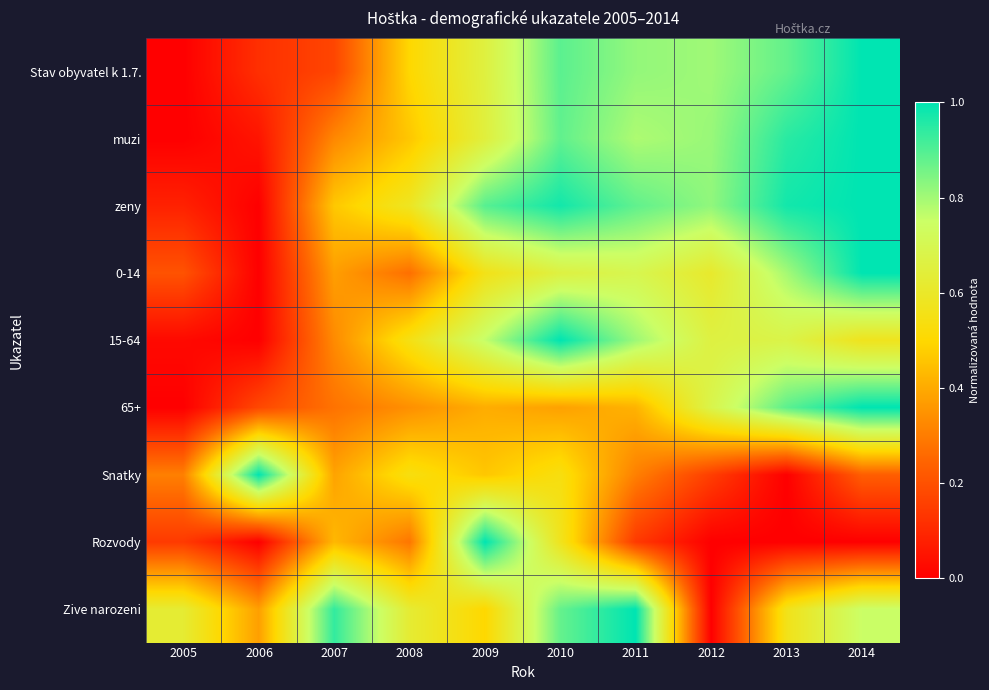

How many series are shown in this chart?

9